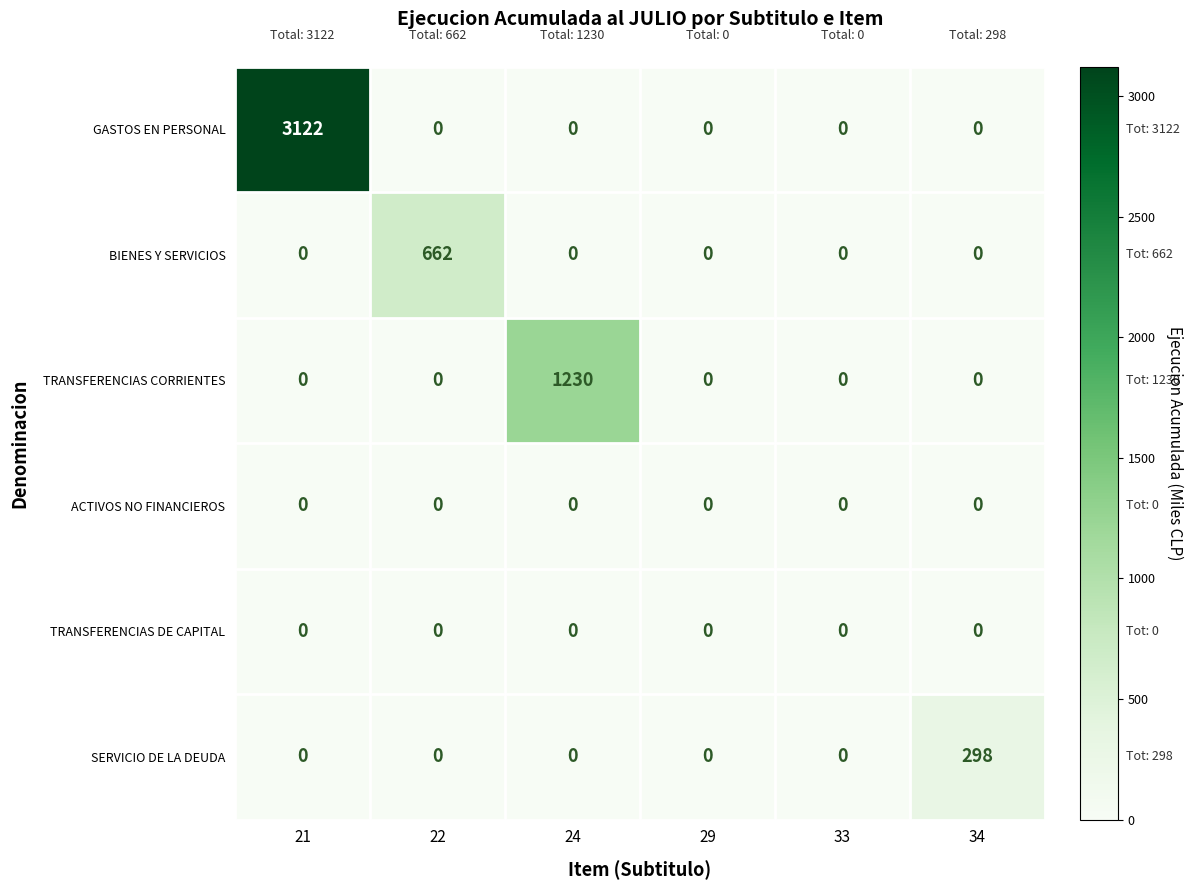

Is it true that TRANSFERENCIAS CORRIENTES equals 674 at 29?

False